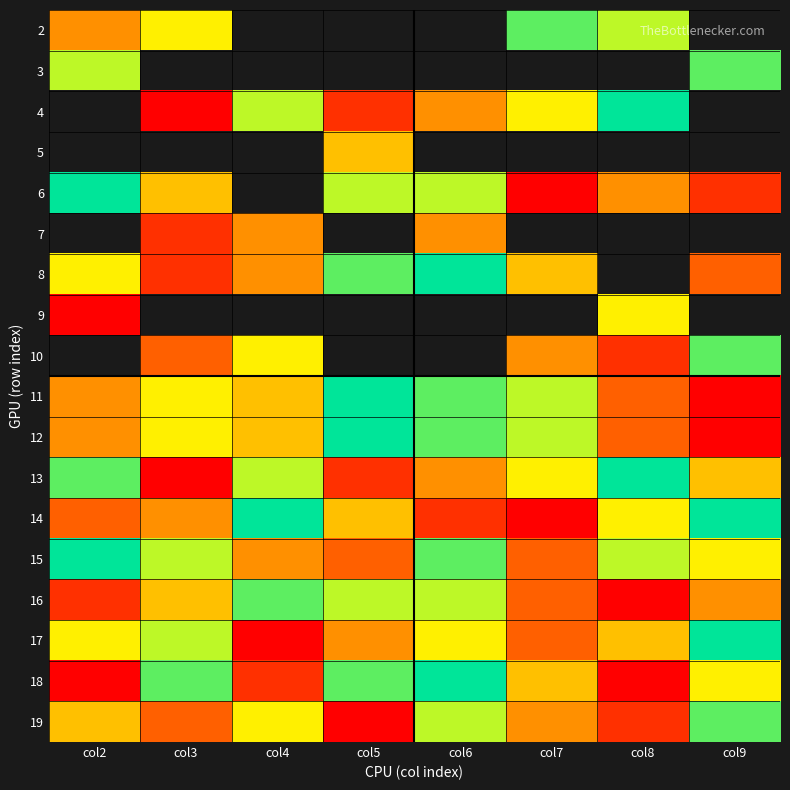

Count the number of data series in this chart.

18